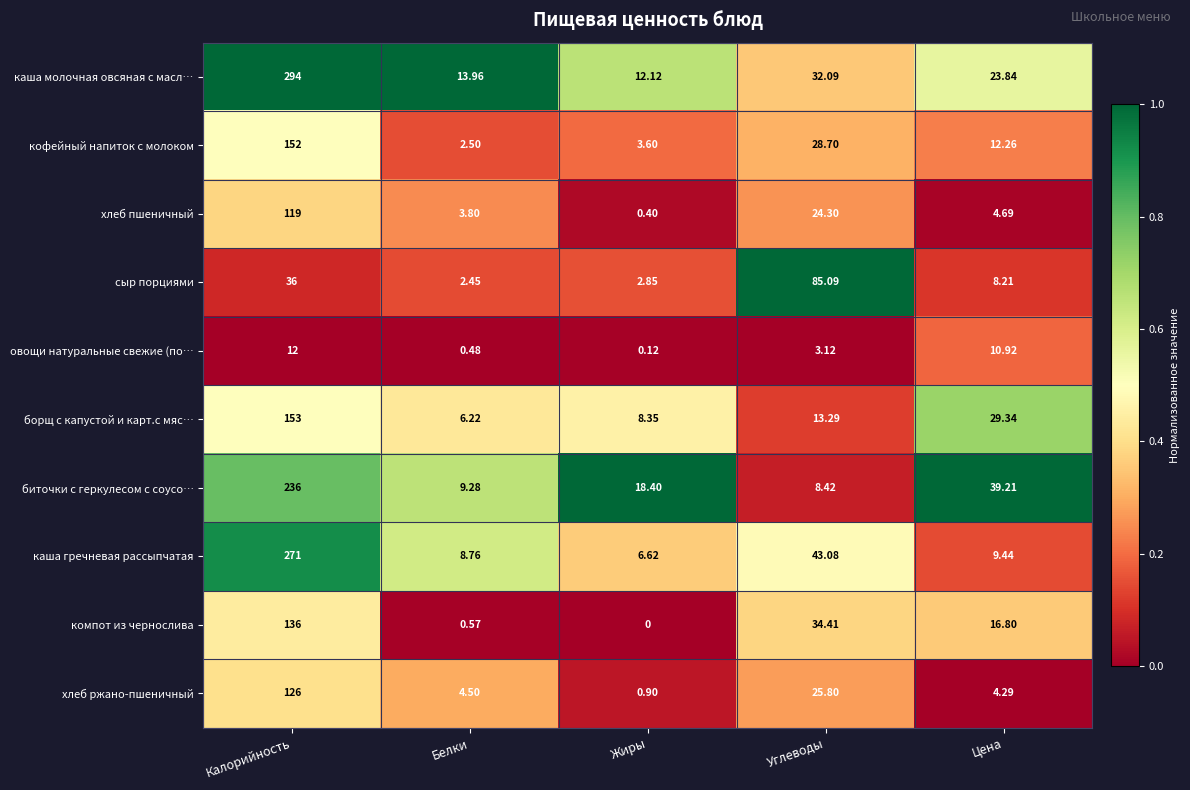

What is the difference between the highest and lowest values at Калорийность?

282.0